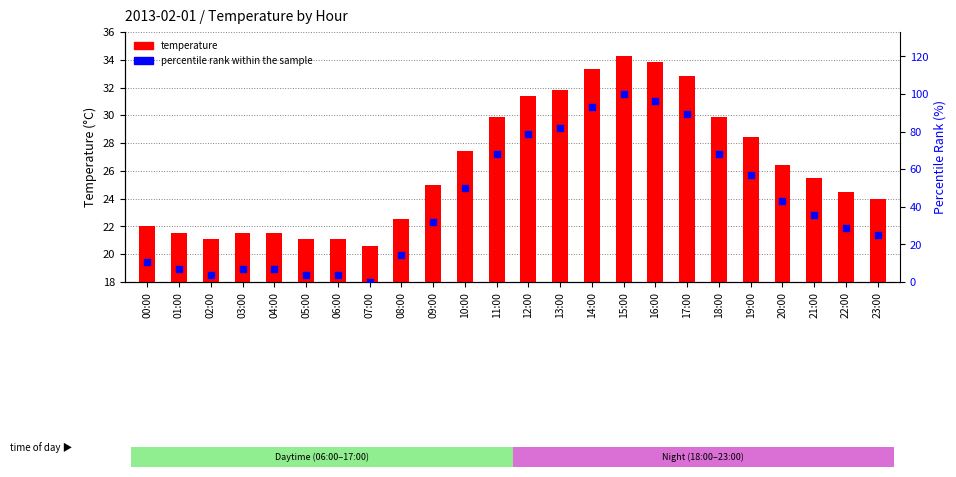

Which series has the widest spread of Y values?

percentile rank within the sample